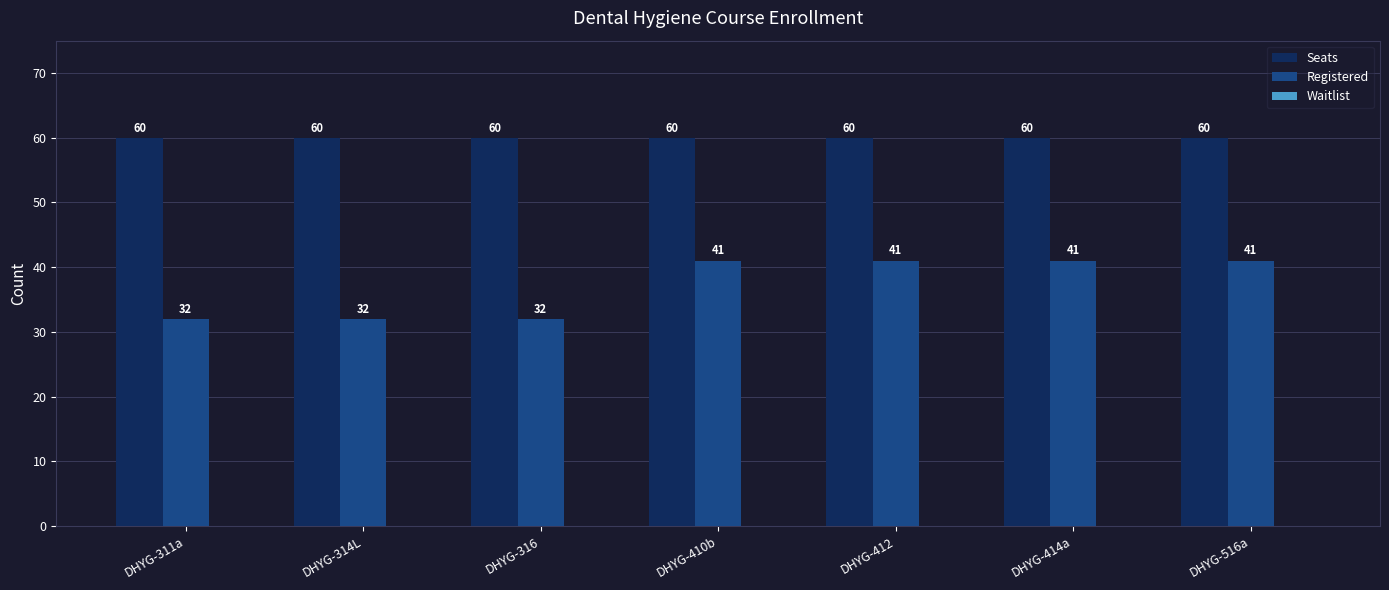

How many bars are there in each group?

2